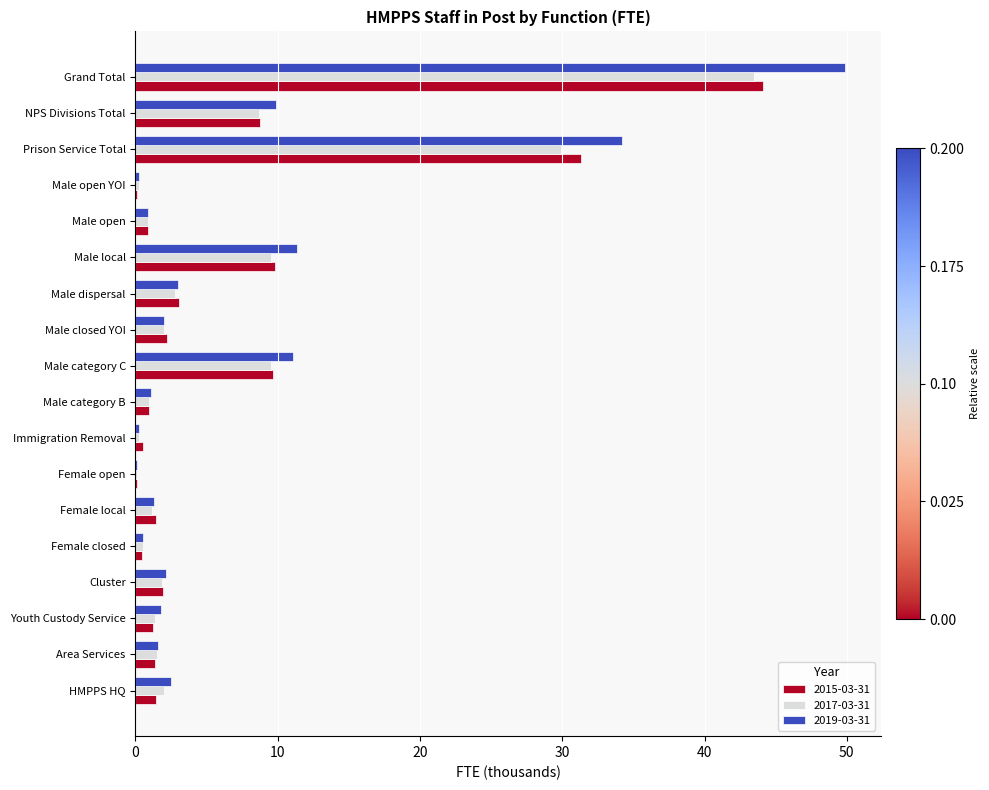

What is the spread (max minus min) of values at Female closed?

0.1